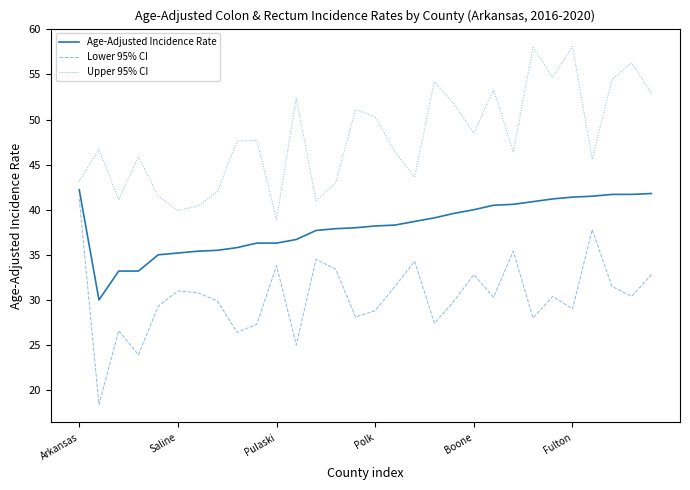

What are all the series names shown in the legend?

Age-Adjusted Incidence Rate, Lower 95% CI, Upper 95% CI